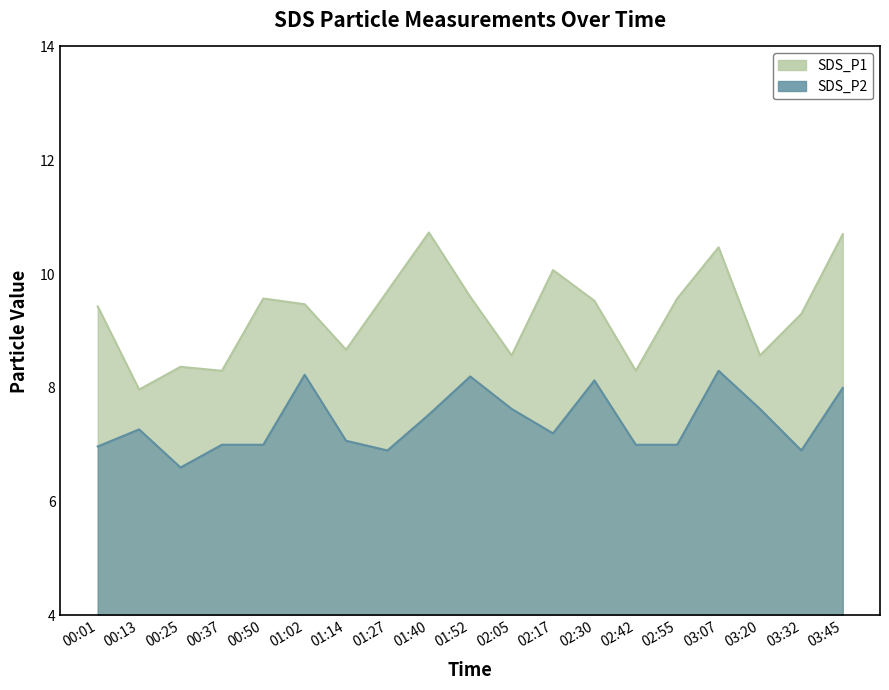

What is the difference between the maximum and minimum values in the SDS_P1 series?

2.8